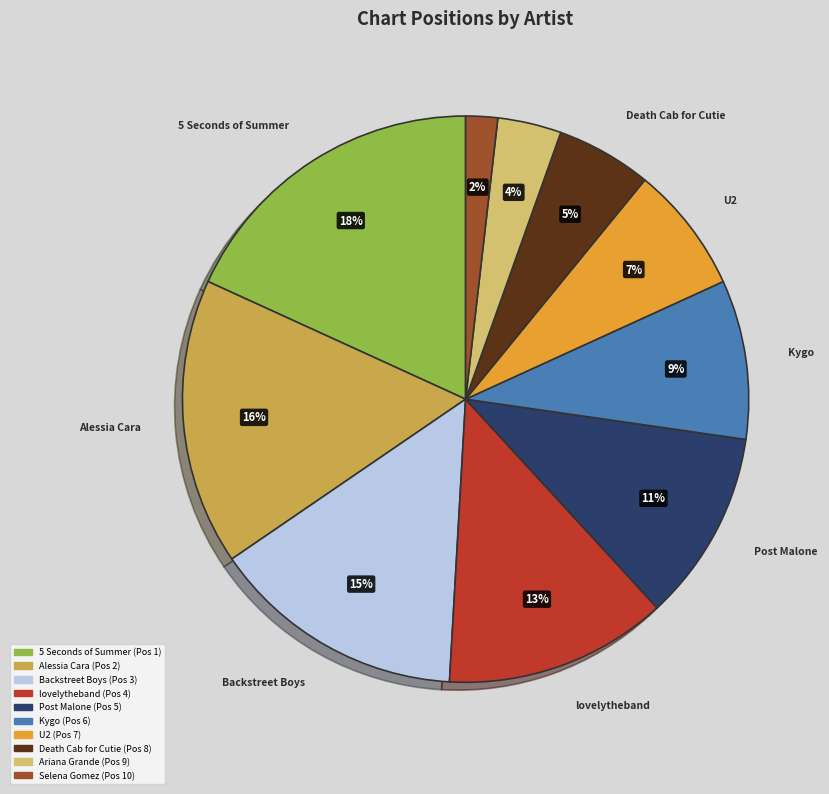

Count the number of slices in the pie.

10